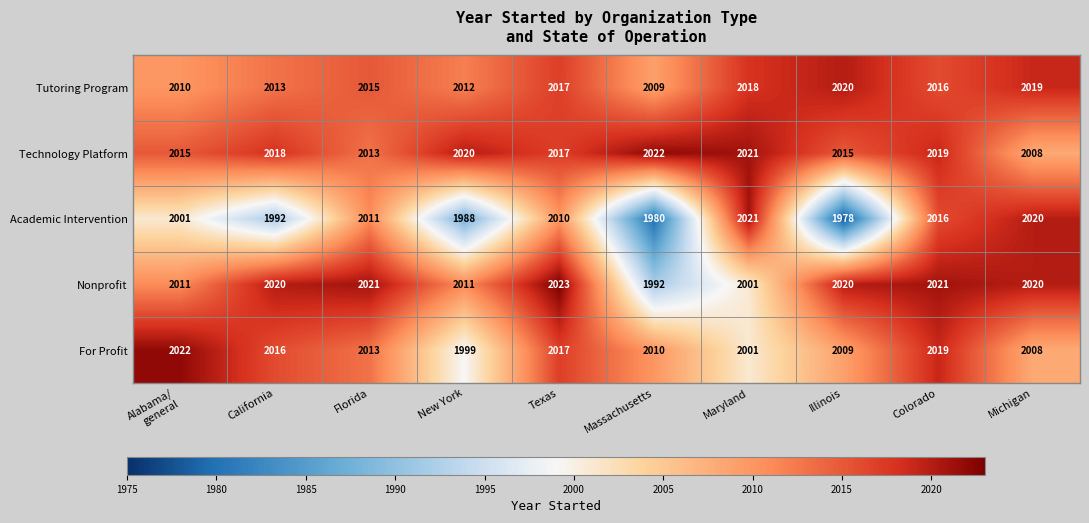

What is the minimum value shown in the chart?

1978